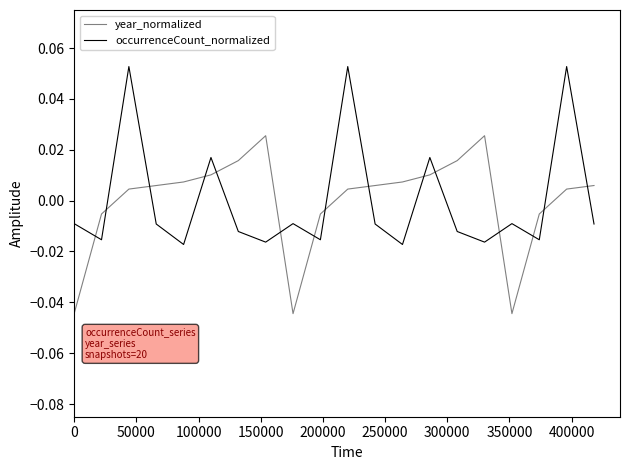

True or false: year_normalized and occurrenceCount_normalized intersect in this chart.

True